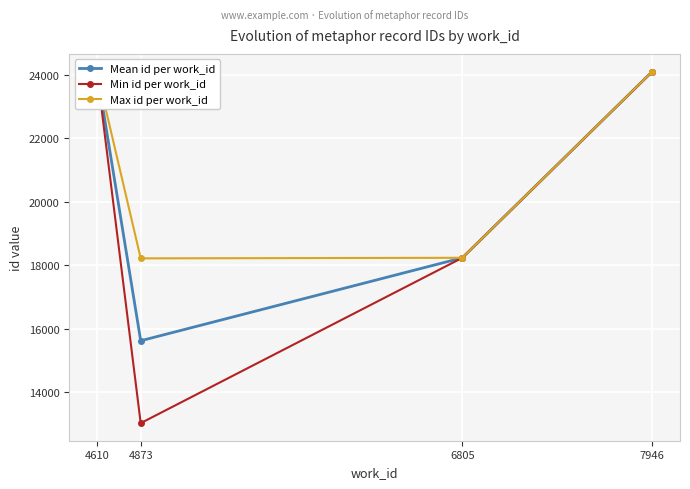

What is the value of the Max id per work_id point at the 1st from the left?

24105.0